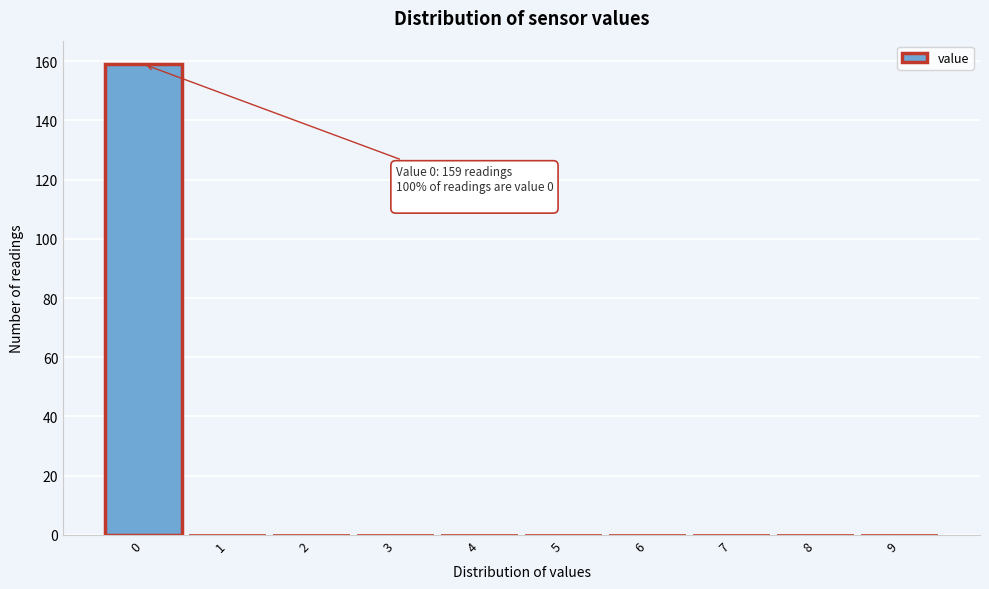

Which range on the x-axis has the tallest bar?

-0.5 to 0.5